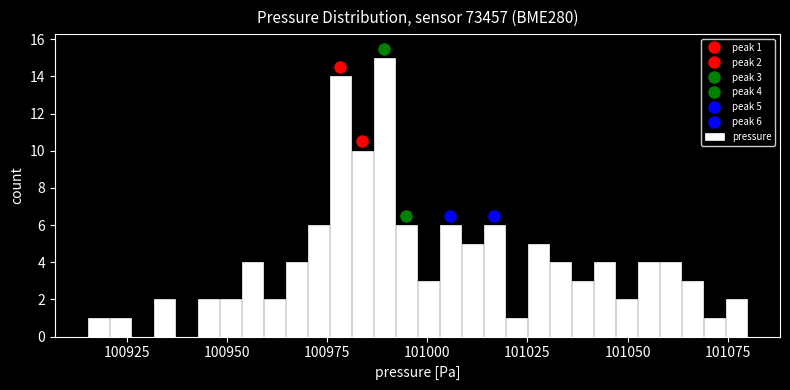

Around what value on the x-axis is the tallest bar? Give the approximate position of its centre, as read against the axis.

100990